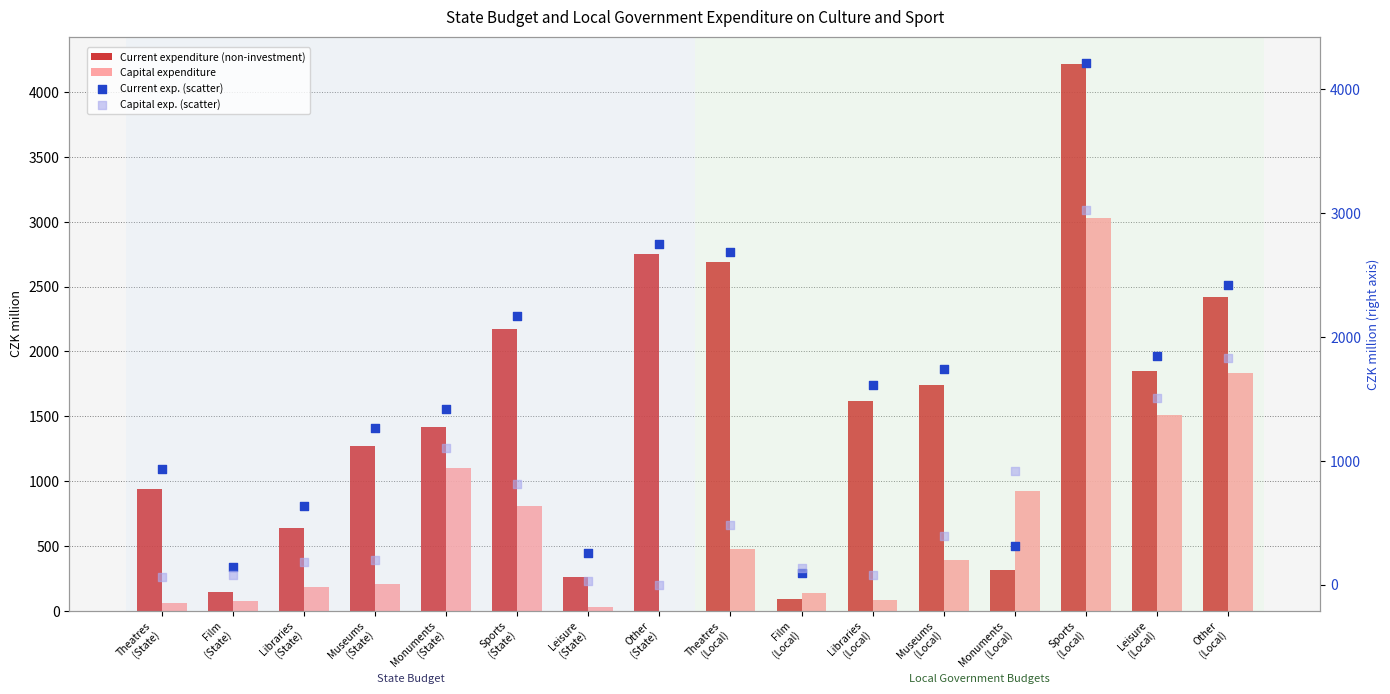

Which series has the largest total across all categories?

Current expenditure (non-investment)